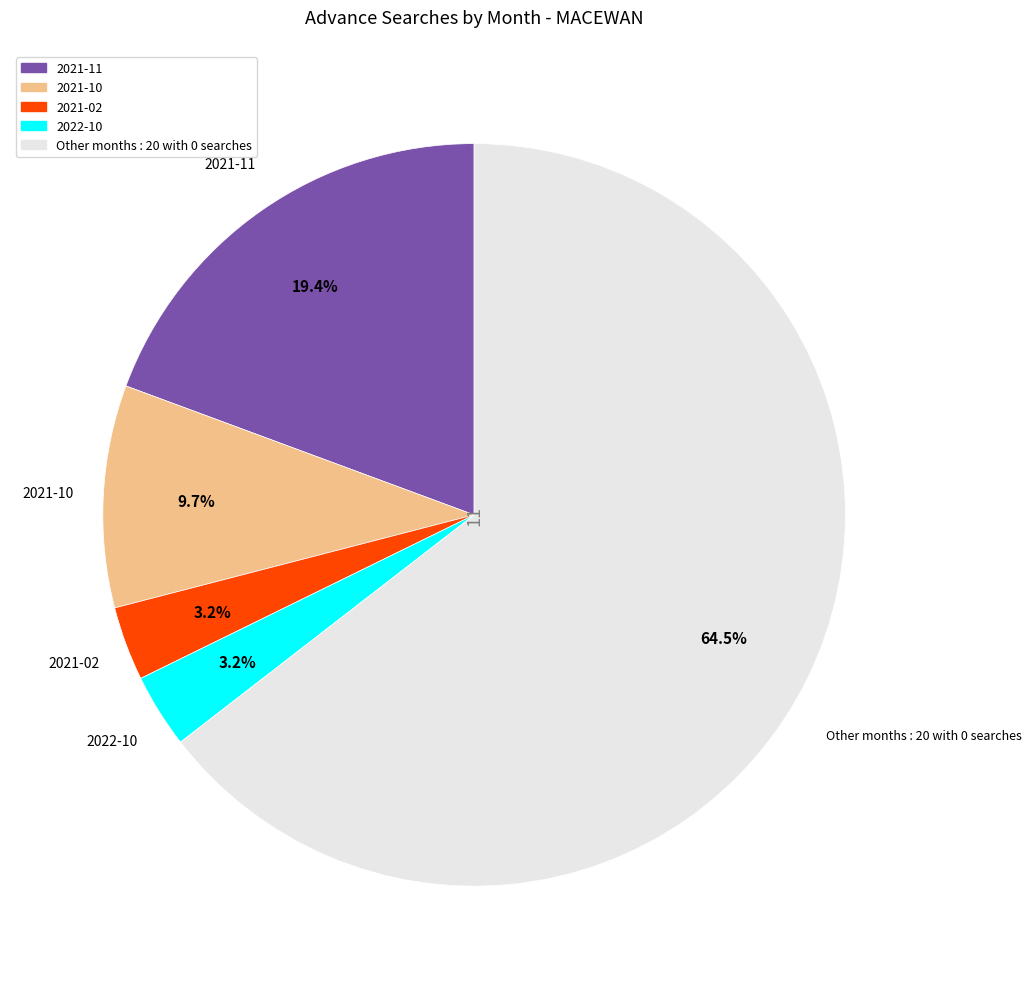

Is there a majority slice in this chart?

Yes